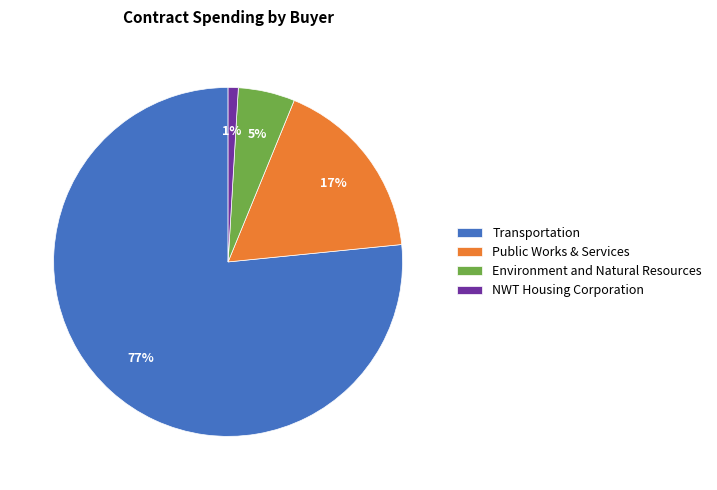

Do NWT Housing Corporation and Public Works & Services together represent more than half of the pie?

No